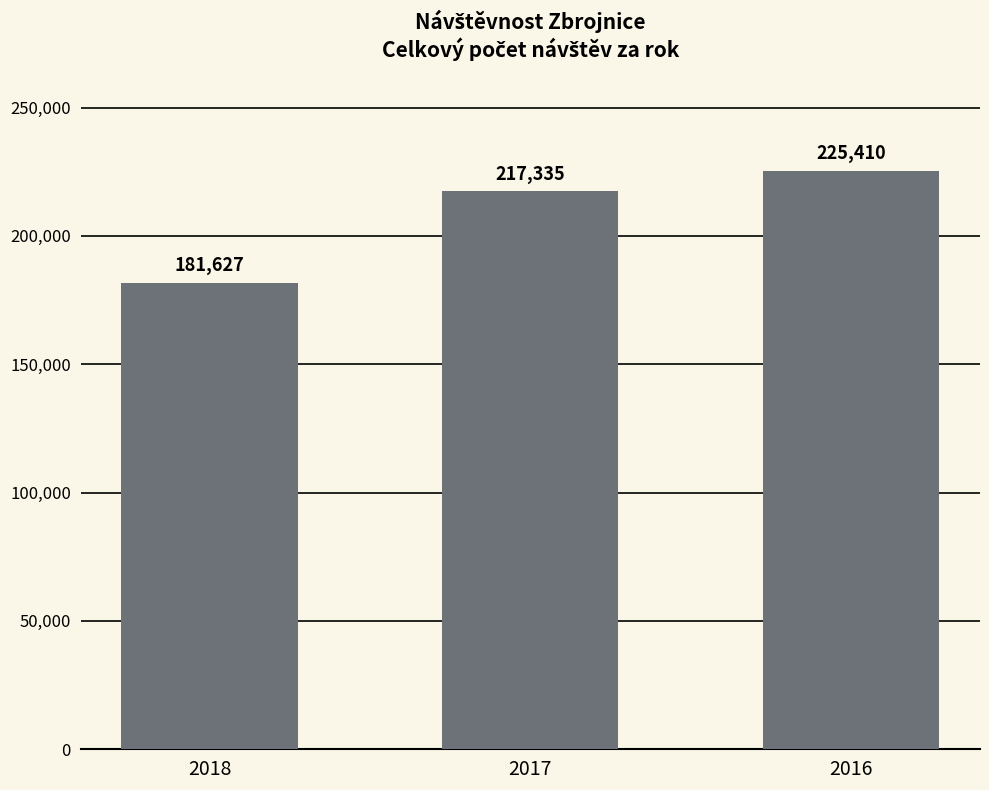

Reading left to right, what are all the values shown in this chart?

2018=181627	2017=217335	2016=225410